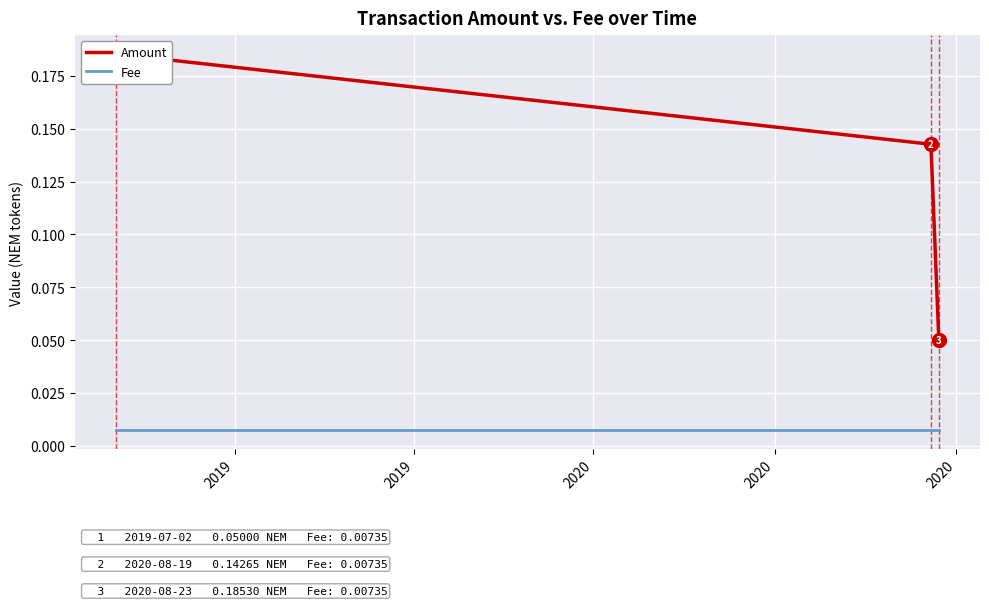

The value of Amount at 2019 is 0.3. True or false?

False